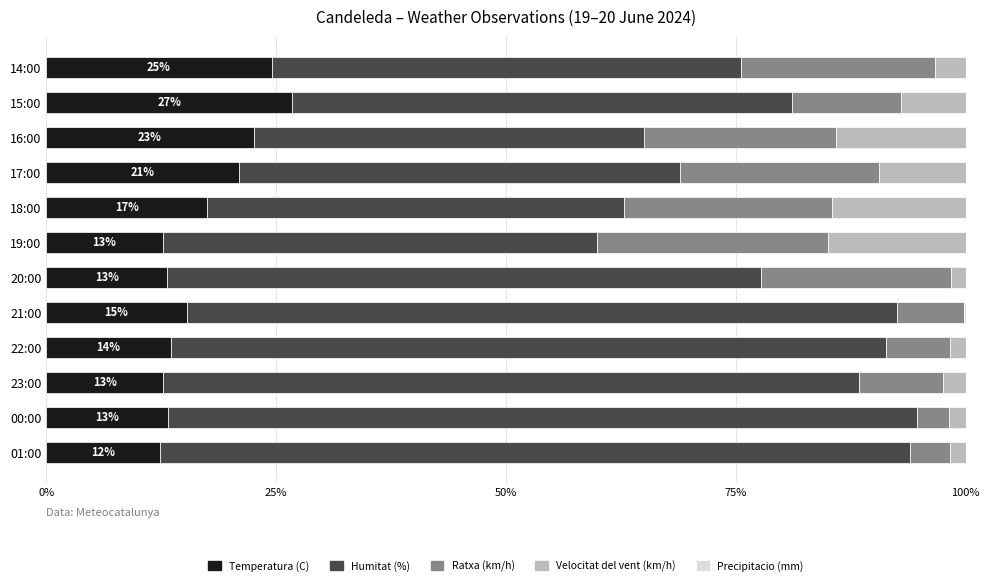

What is the sum of all Temperatura (C) values?

205.2